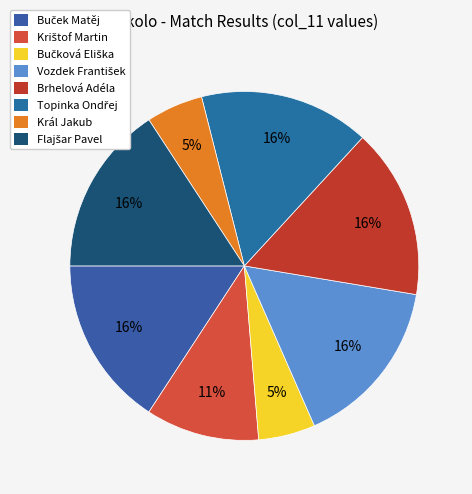

How many segments does this pie chart have?

8